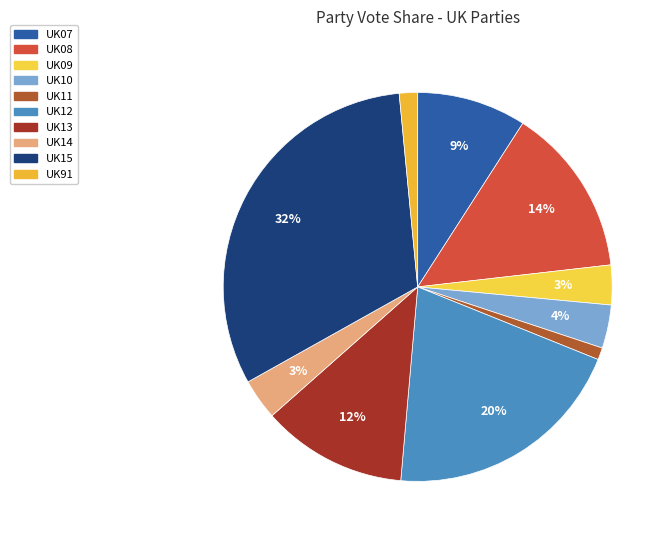

Count the number of slices in the pie.

10